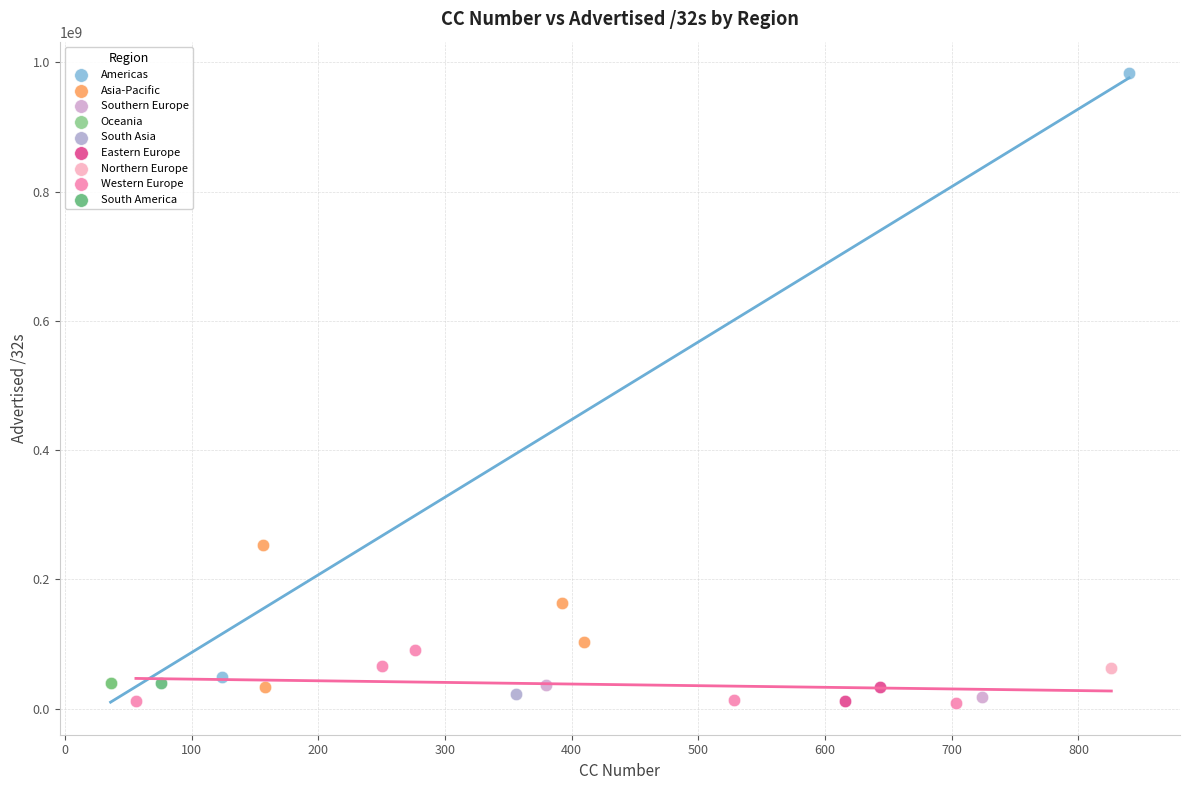

What are all the series names shown in the legend?

Americas, Asia-Pacific, Southern Europe, Oceania, South Asia, Eastern Europe, Northern Europe, Western Europe, South America